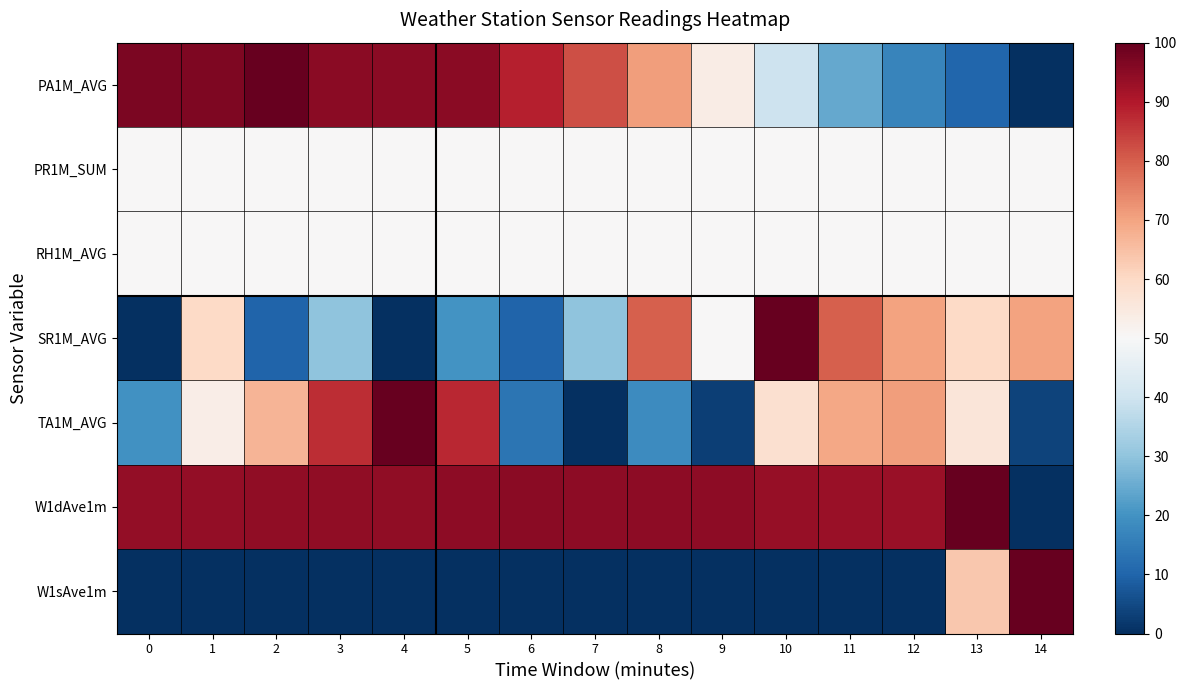

Reading right to left, extract all data points from this chart.

PA1M_AVG: 14=0.0	13=10.5	12=17.1	11=24.3	10=39.8	9=53.6	8=70.7	7=82.3	6=89.0	5=95.0	4=95.0	3=95.0	2=100.0	1=96.7	0=97.2
PR1M_SUM: 14=50.0	13=50.0	12=50.0	11=50.0	10=50.0	9=50.0	8=50.0	7=50.0	6=50.0	5=50.0	4=50.0	3=50.0	2=50.0	1=50.0	0=50.0
RH1M_AVG: 14=50.0	13=50.0	12=50.0	11=50.0	10=50.0	9=50.0	8=50.0	7=50.0	6=50.0	5=50.0	4=50.0	3=50.0	2=50.0	1=50.0	0=50.0
SR1M_AVG: 14=70.0	13=60.0	12=70.0	11=80.0	10=100.0	9=50.0	8=80.0	7=30.0	6=10.0	5=20.0	4=0.0	3=30.0	2=10.0	1=60.0	0=0.0
TA1M_AVG: 14=3.5	13=56.2	12=71.0	11=69.3	10=57.9	9=2.9	8=18.7	7=0.0	6=13.5	5=87.6	4=100.0	3=86.9	2=66.8	1=53.3	0=19.7
W1dAve1m: 14=0.0	13=100.0	12=93.1	11=93.1	10=93.4	9=94.7	8=94.7	7=94.7	6=95.0	5=94.7	4=94.4	3=94.4	2=94.4	1=94.1	0=94.1
W1sAve1m: 14=100.0	13=63.5	12=0.0	11=0.0	10=0.0	9=0.0	8=0.0	7=0.0	6=0.0	5=0.0	4=0.0	3=0.0	2=0.0	1=0.0	0=0.0